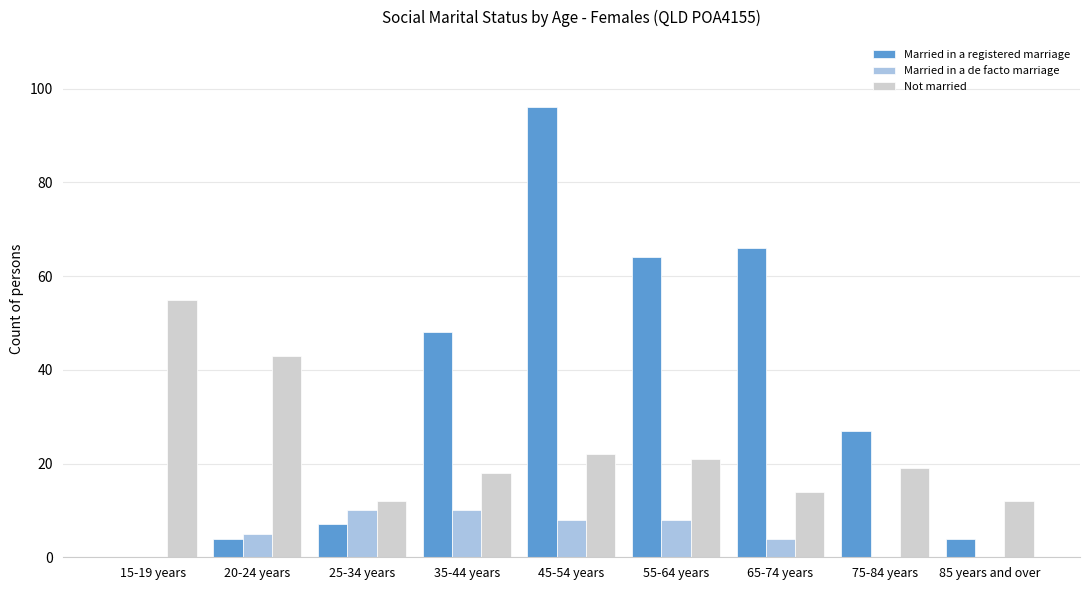

Which category has the highest value in the Not married series?

15-19 years